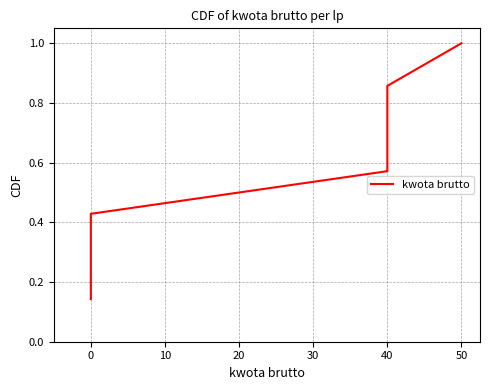

Is it true that the value at 0 is 0.4?

True